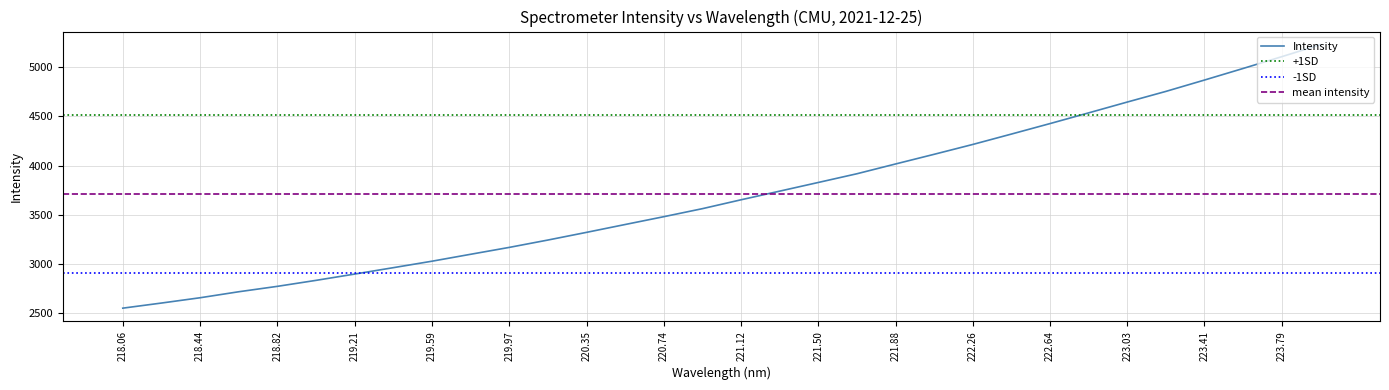

The Intensity series shows 3026.0 at 219.59. True or false?

True